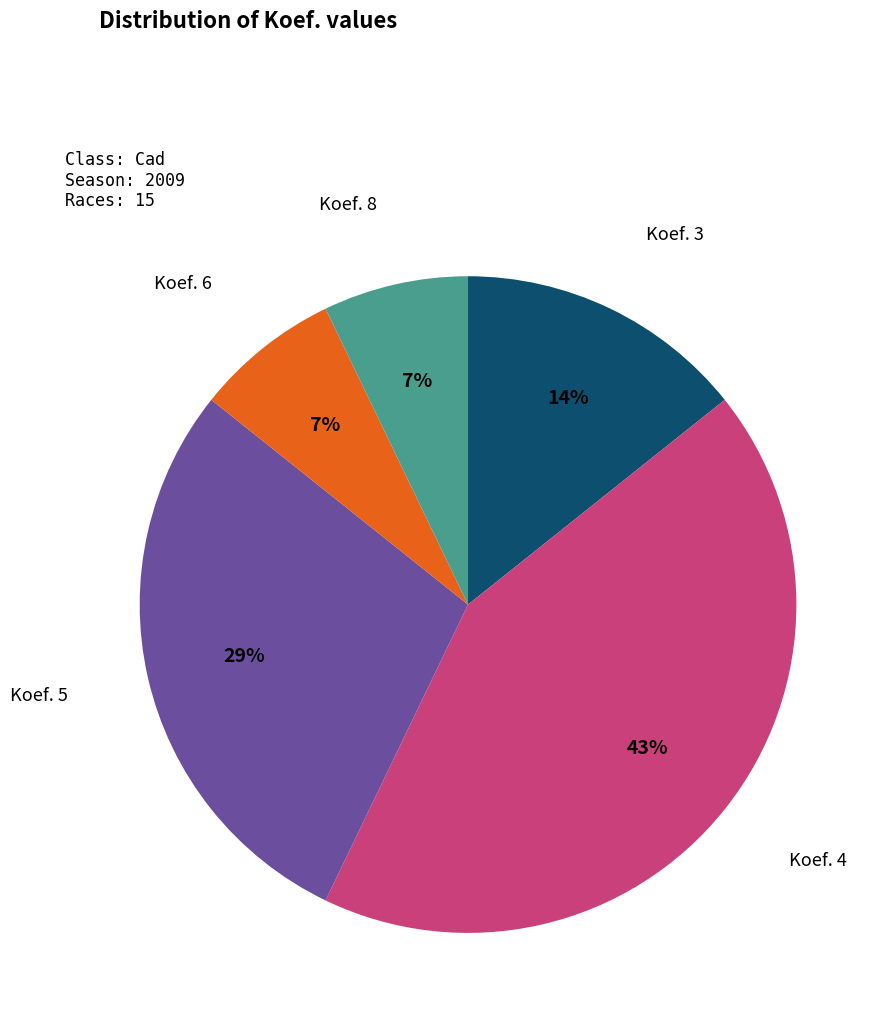

Is there a majority slice in this chart?

No